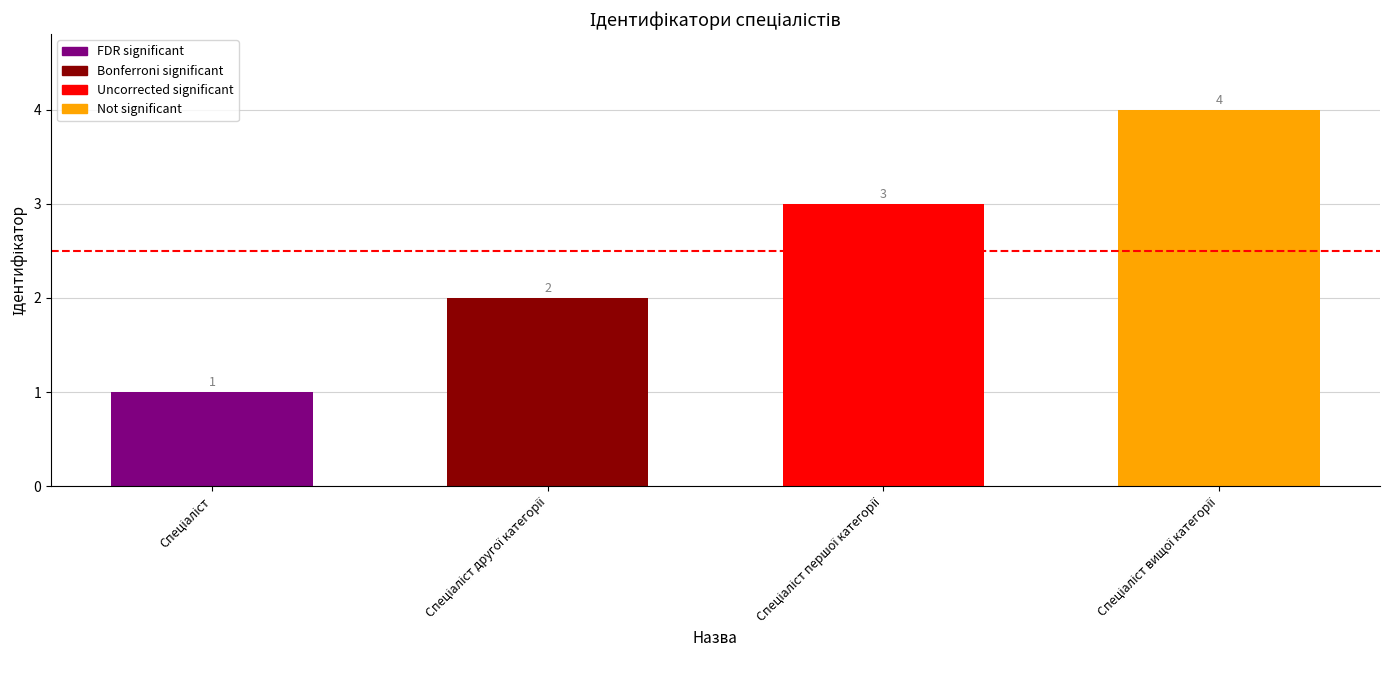

What is the value of the 1st bar from the left?

1